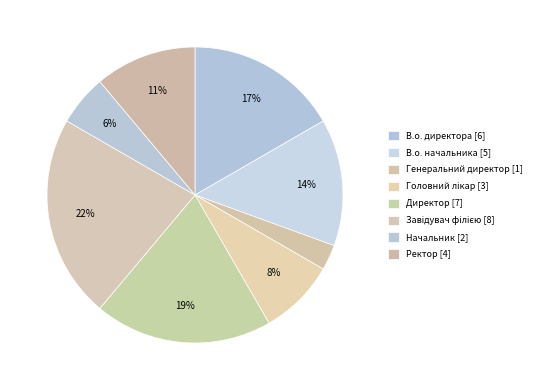

Count the number of slices in the pie.

8